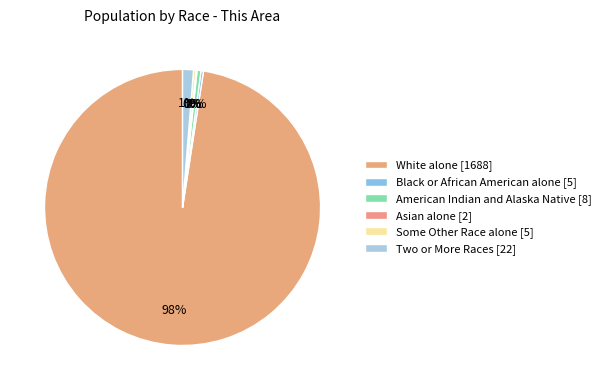

True or false: White alone [1688] accounts for 87% of the total.

False